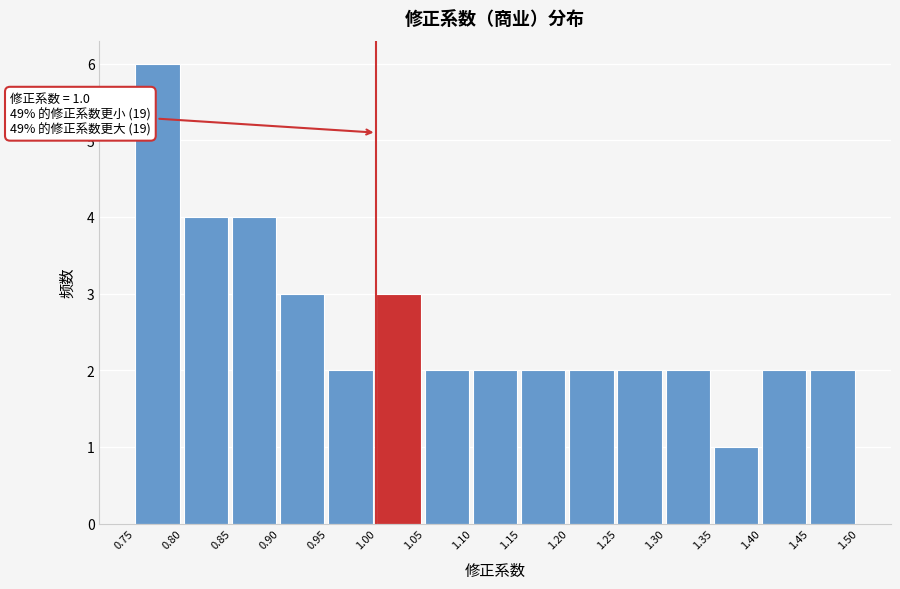

Which range on the x-axis has the tallest bar?

0.75 to 0.80